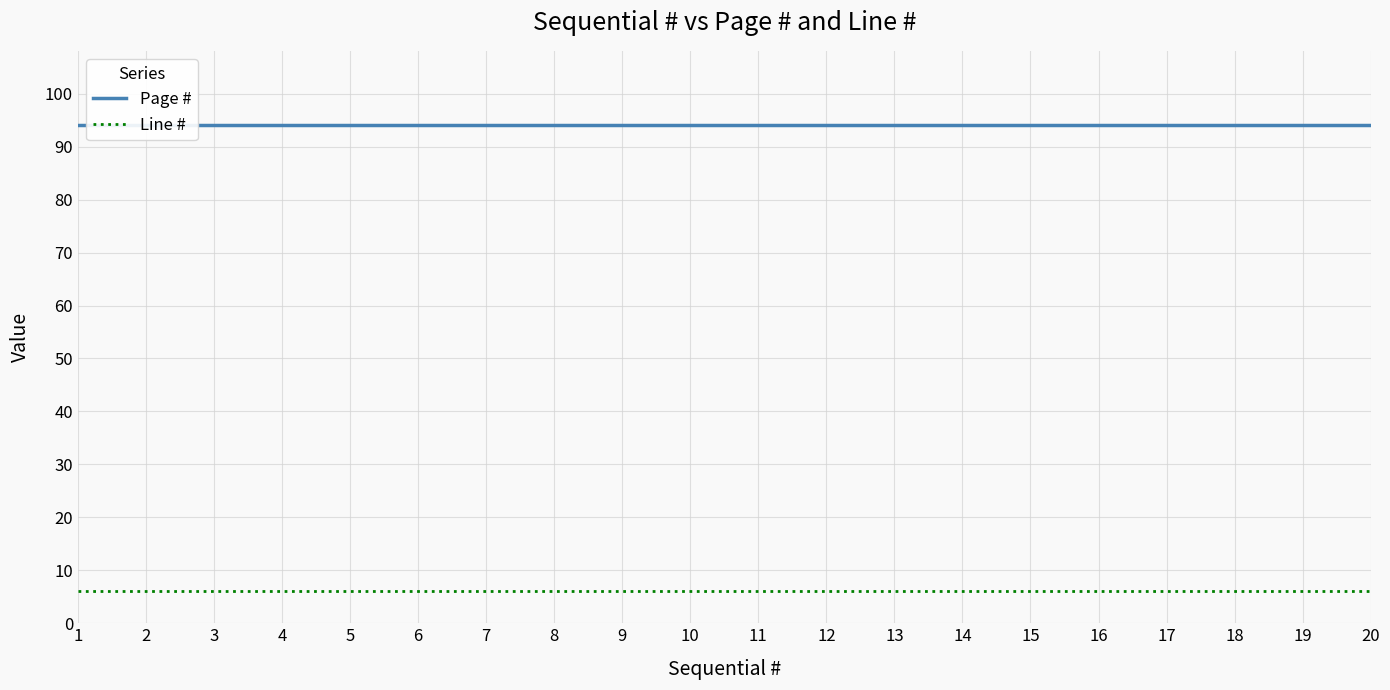

Rank the series at 15 from lowest to highest value.

Line #, Page #